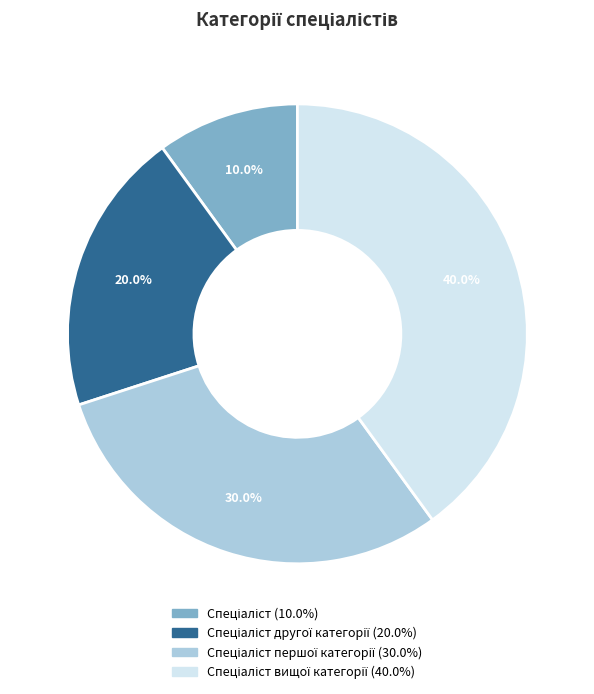

Is there any slice that represents more than half of the pie?

No